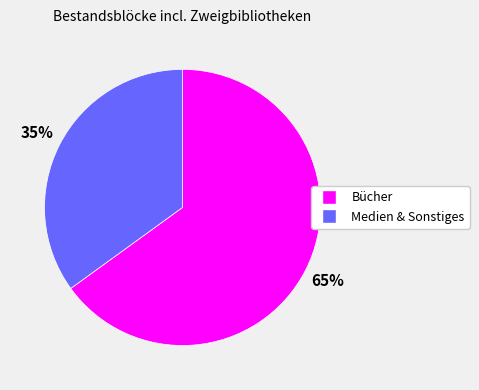

True or false: Medien & Sonstiges accounts for 35% of the total.

True